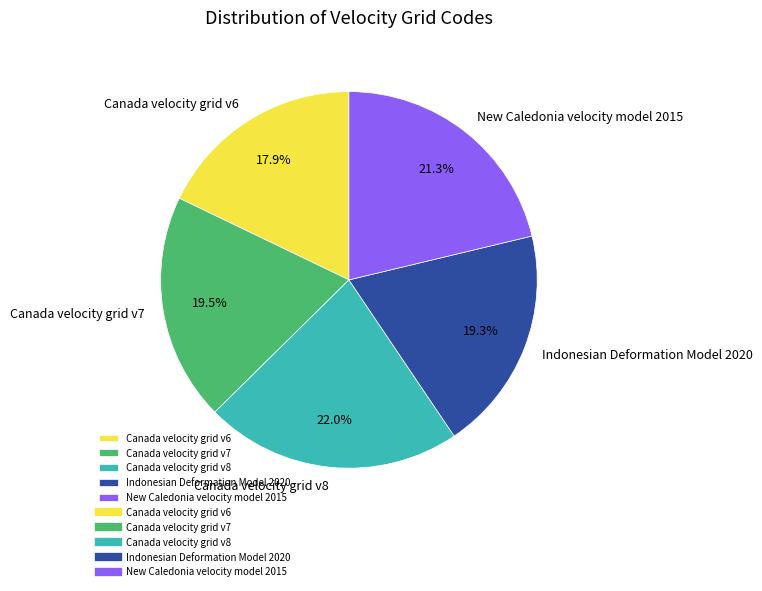

To the nearest percent, what is the combined percentage of Indonesian Deformation Model 2020 and Canada velocity grid v8?

41%